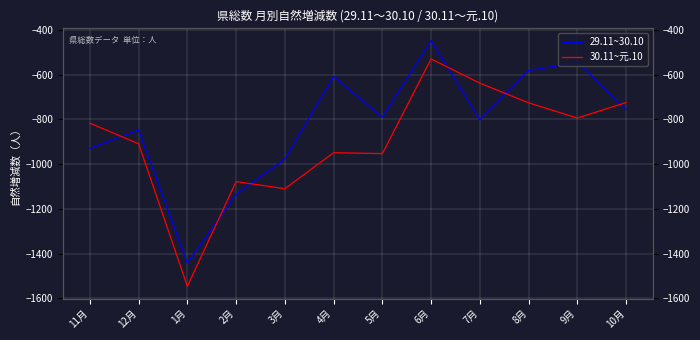

List the labels in order of 29.11~30.10 value, smallest first.

1月, 2月, 3月, 11月, 12月, 7月, 5月, 10月, 4月, 8月, 9月, 6月